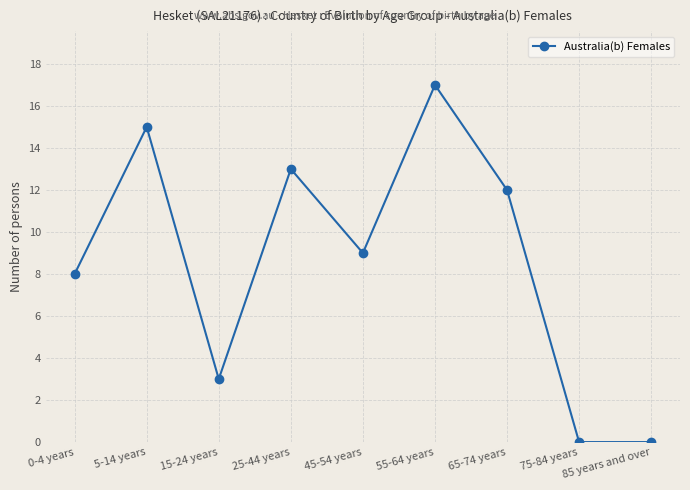

What is the greatest value displayed?

17